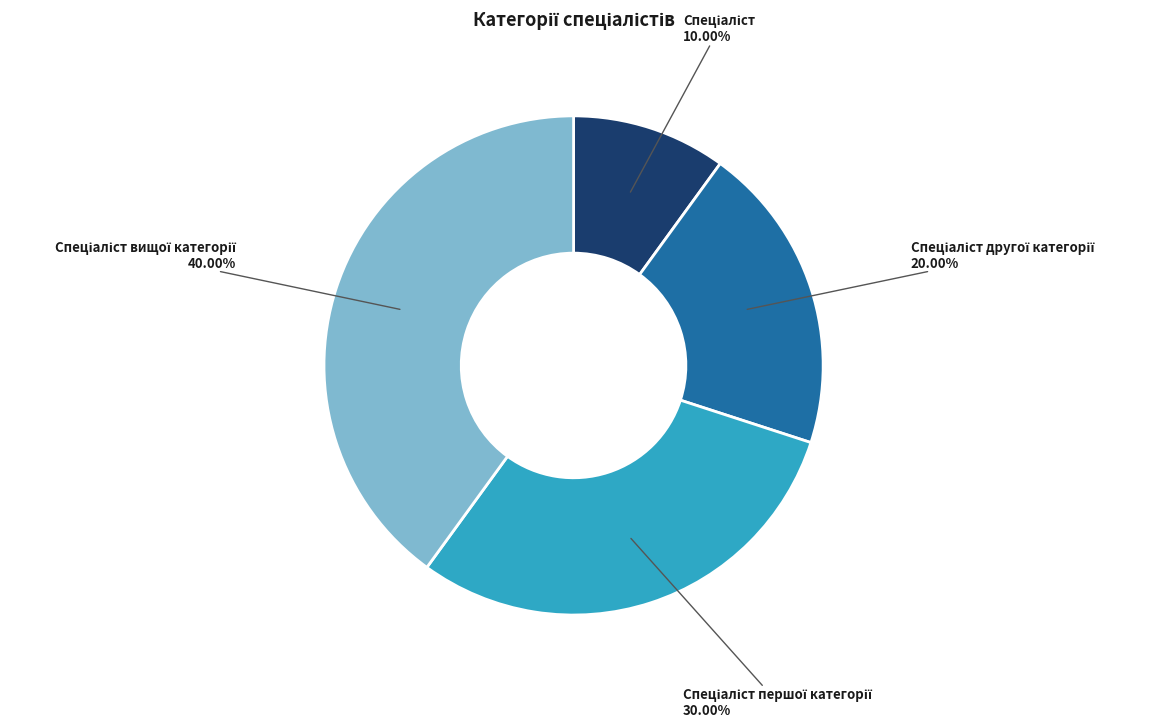

To the nearest percent, what is the difference between the largest and smallest slice percentages?

30%